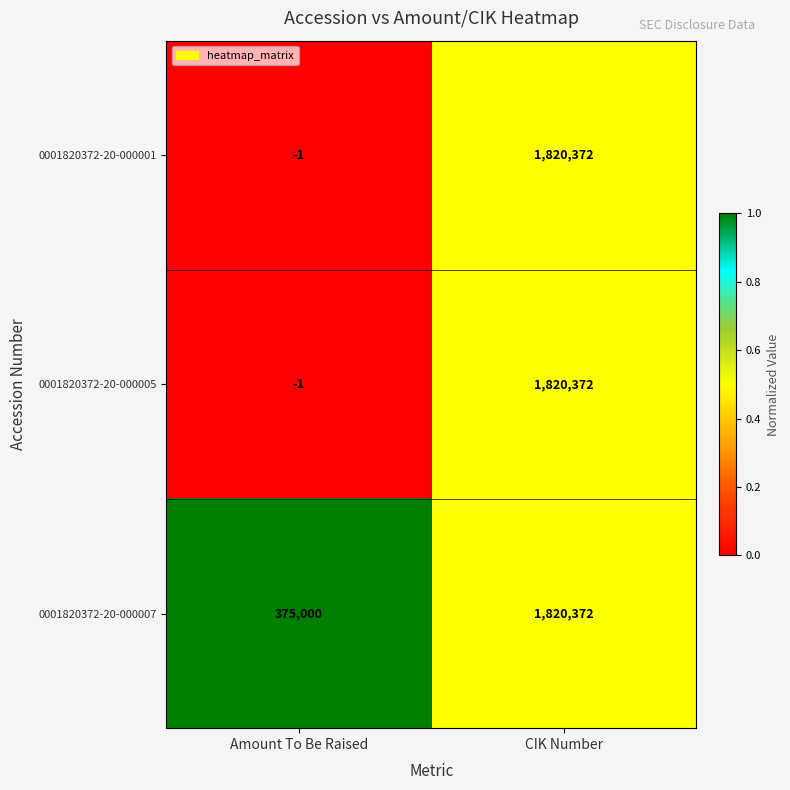

Reading left to right, list all the values displayed in this chart.

0001820372-20-000001: -1	1820372
0001820372-20-000005: -1	1820372
0001820372-20-000007: 375000	1820372